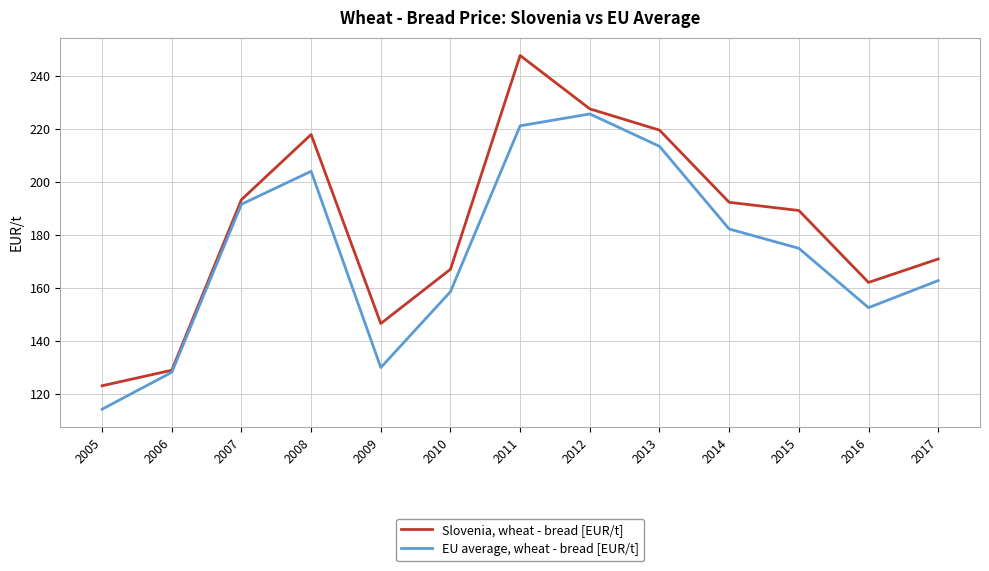

At which category is the sum across all series the highest?

2011